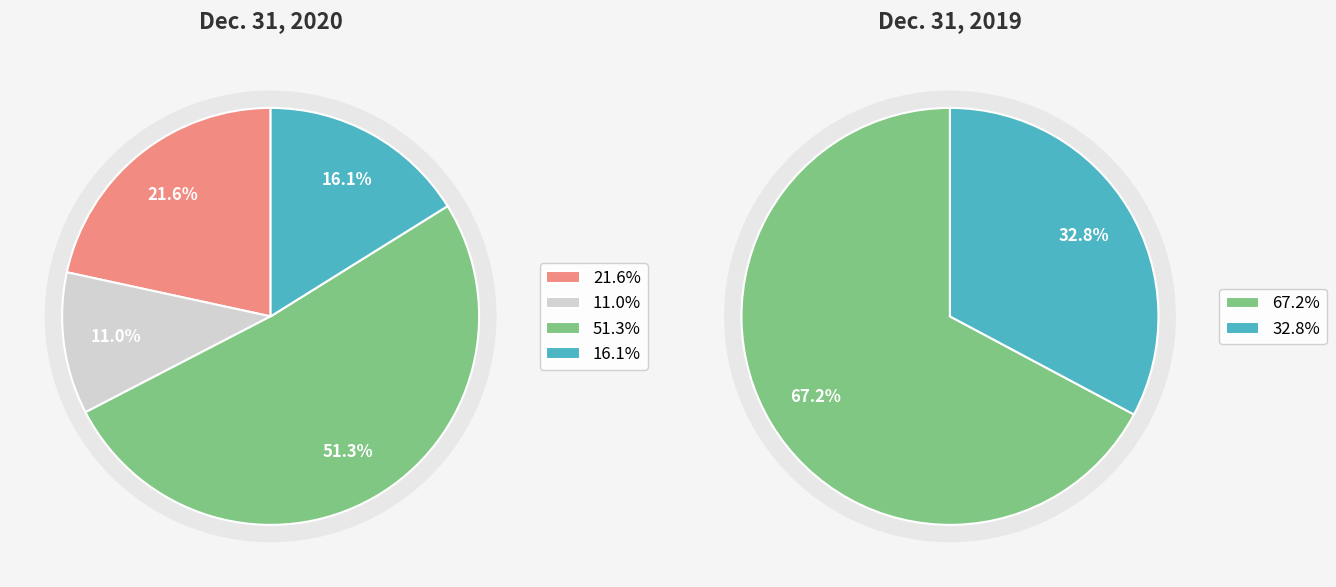

Does Common shares authorized account for over 50% of the chart?

No